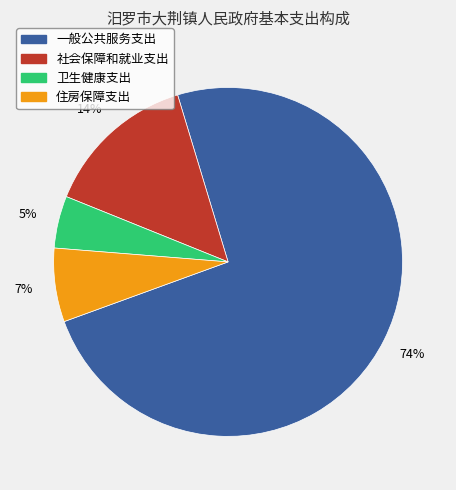

Do 一般公共服务支出 and 住房保障支出 together represent more than half of the pie?

Yes